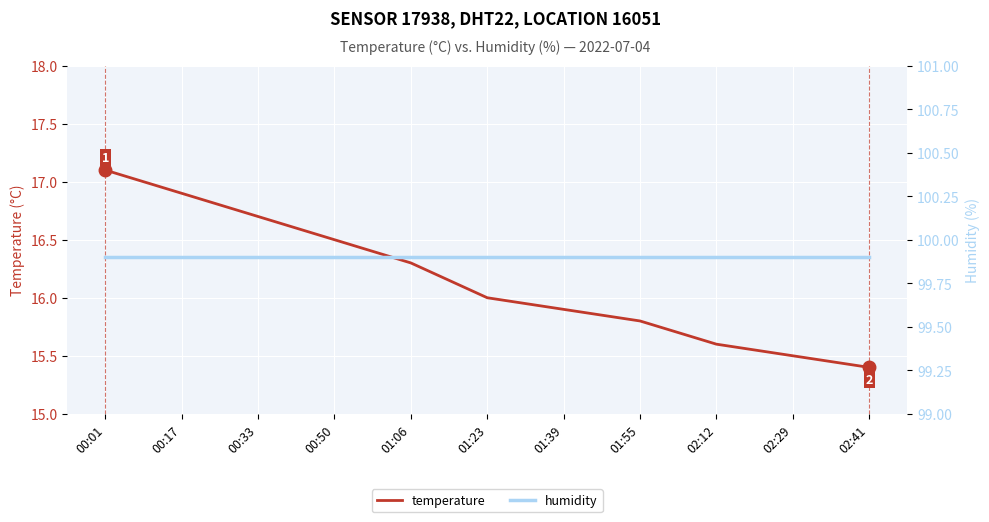

List the labels in order of humidity value, largest first.

00:01, 00:17, 00:33, 00:50, 01:06, 01:23, 01:39, 01:55, 02:12, 02:29, 02:41